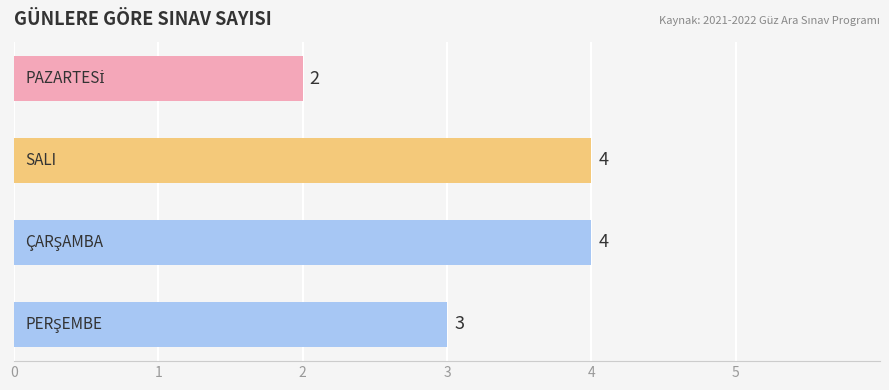

What is the value of the 2nd bar from the top?

4